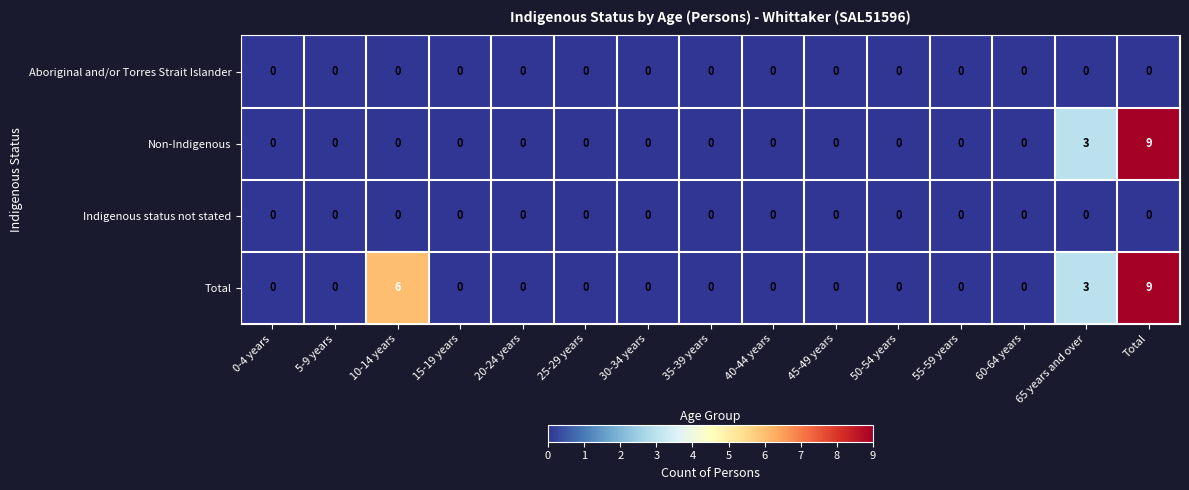

What is the sum of all Total values?

18